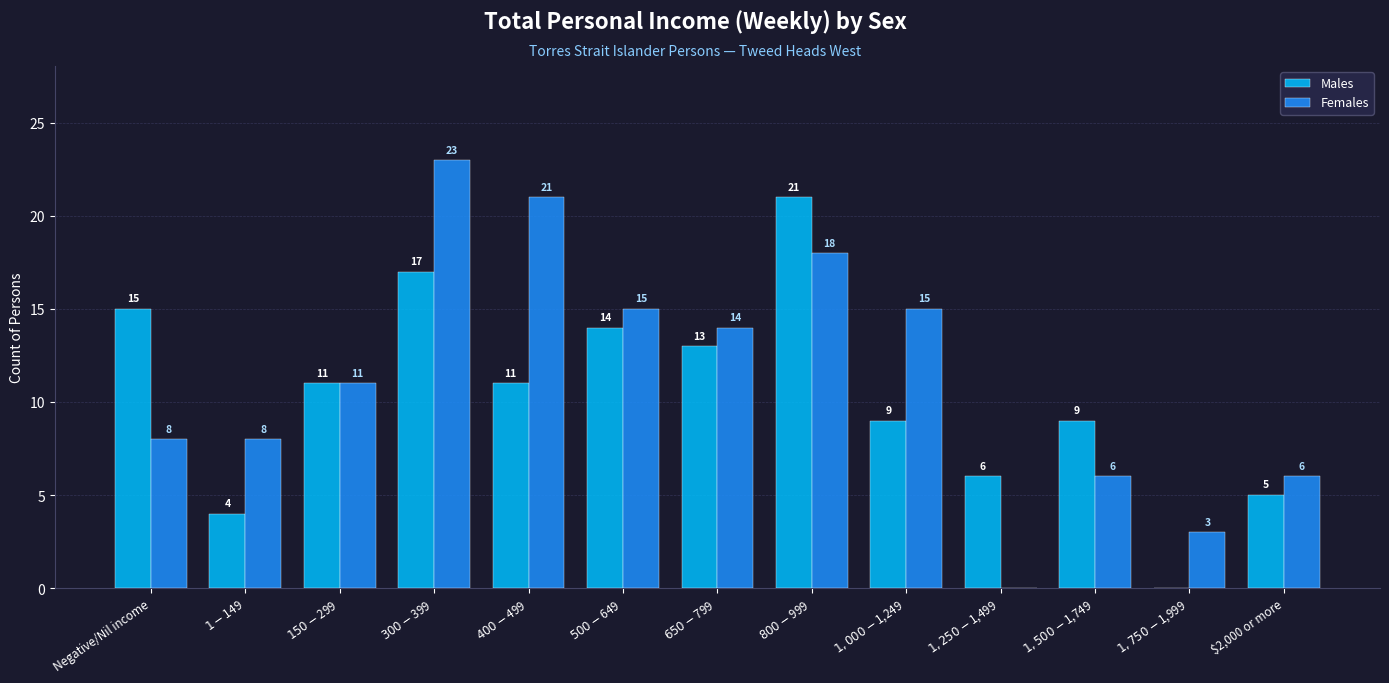

What is the sum of all Females values?

148